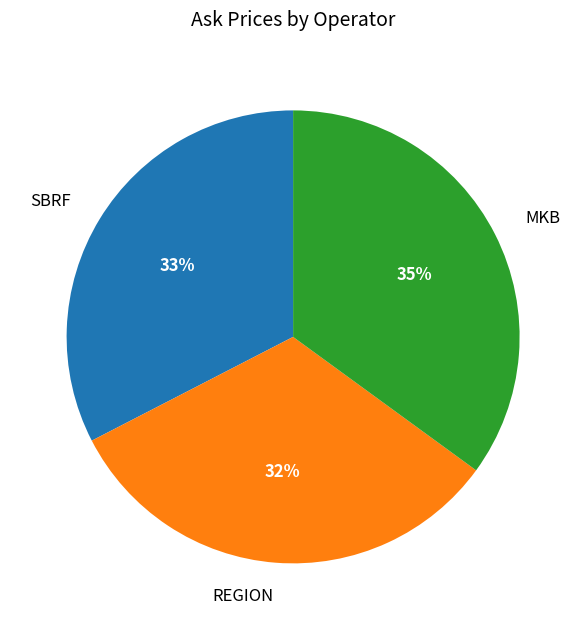

Does any single category account for the majority?

No